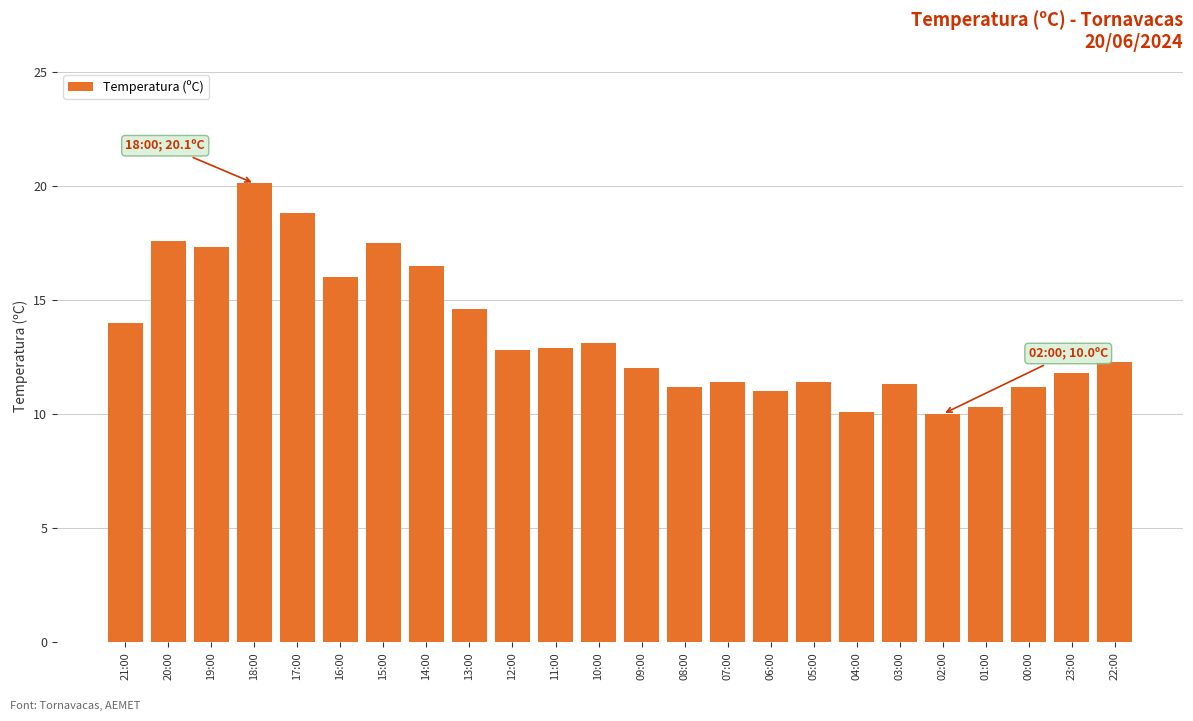

How many data points does each series have?

24